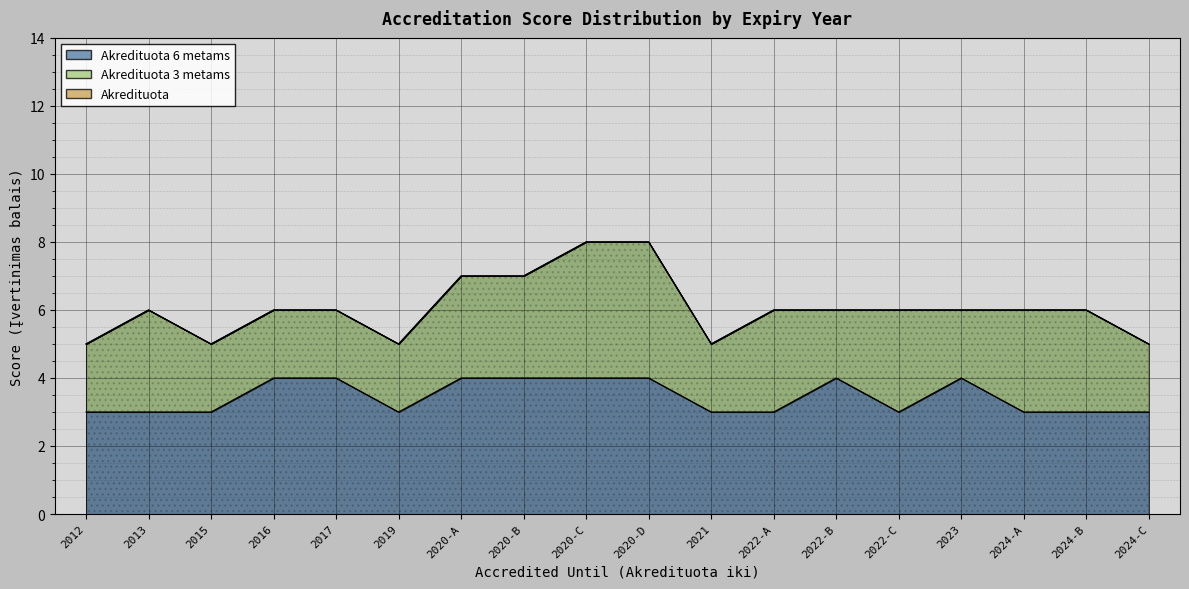

What is the value of the Akredituota 6 metams point at the 9th from the left?

4